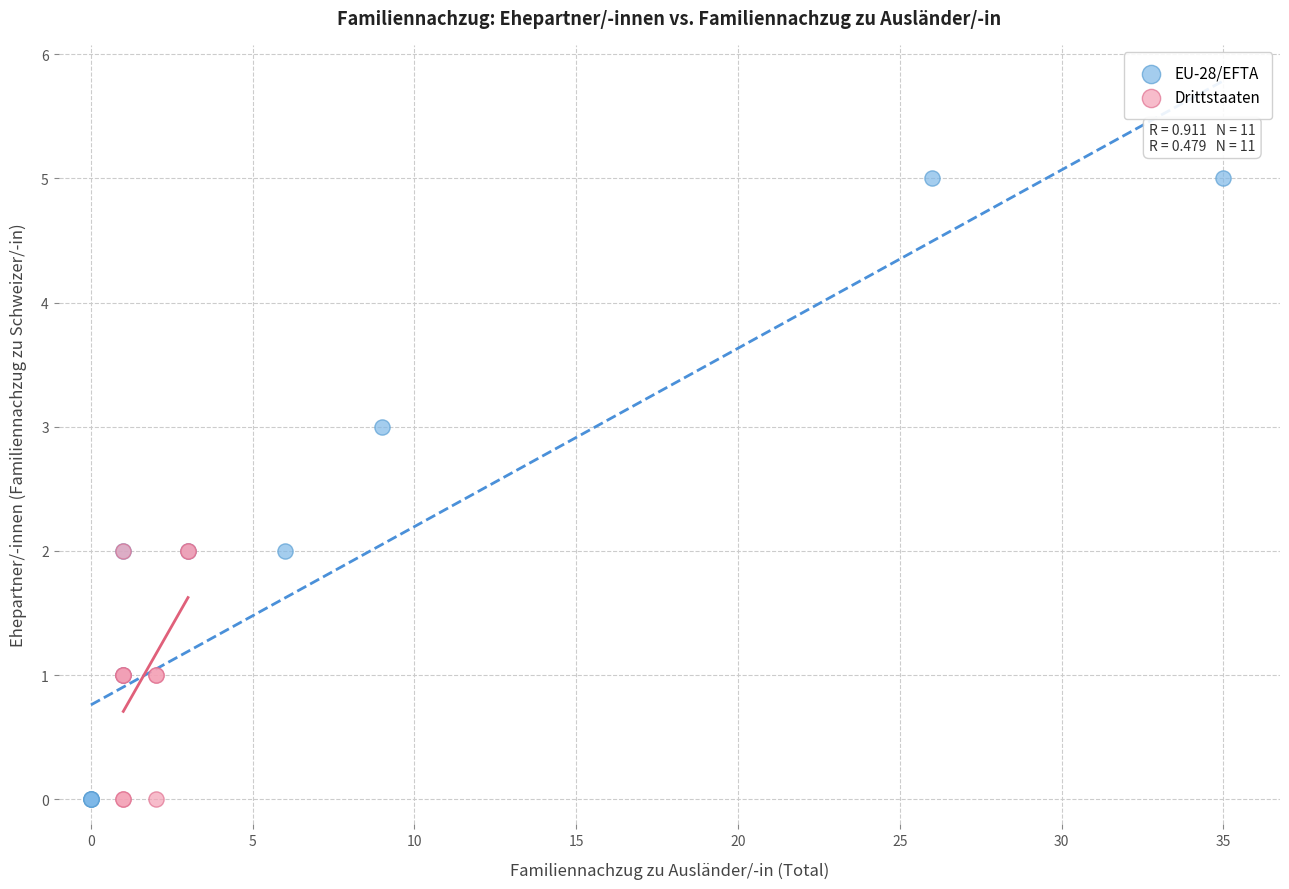

Which series has the largest Y range (max minus min)?

EU-28/EFTA